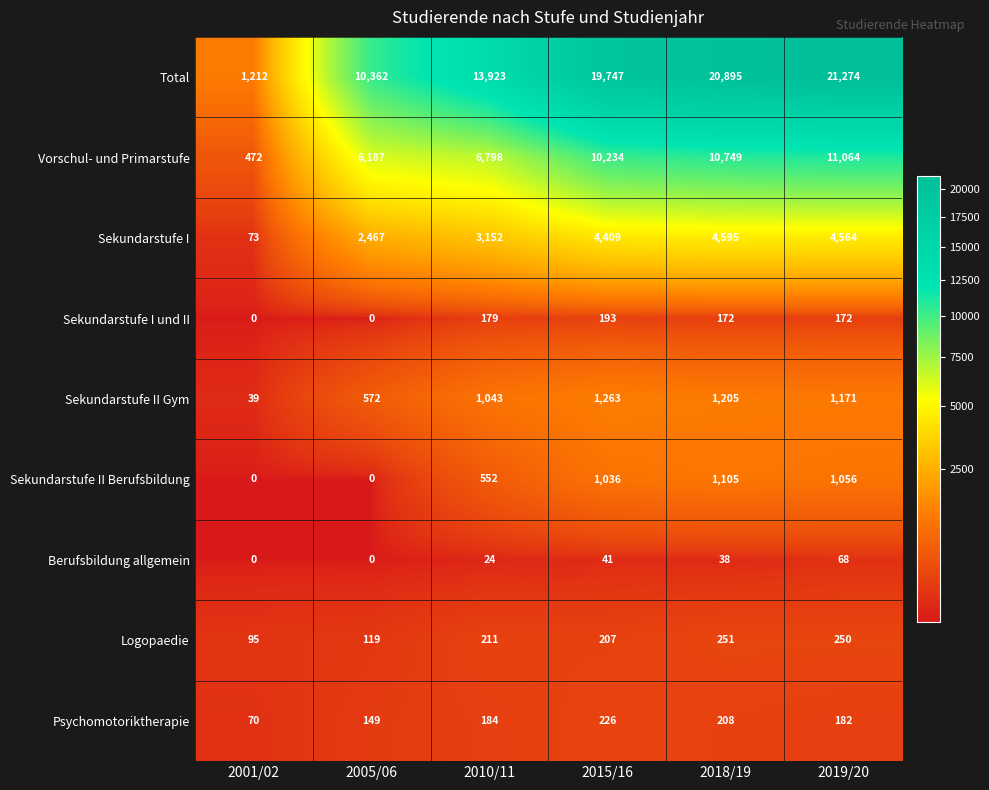

At which category is the sum across all series the highest?

2019/20